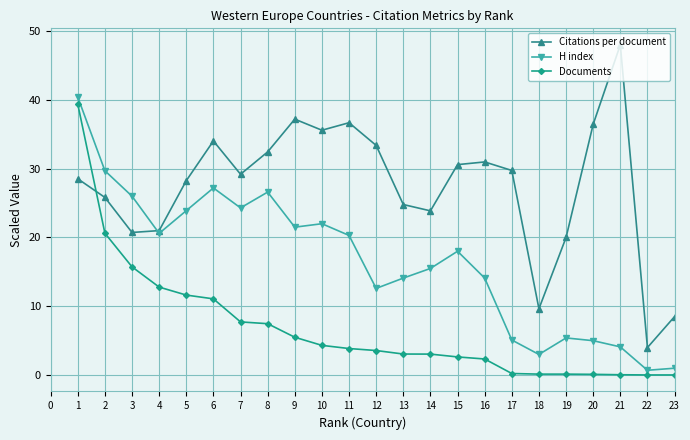

Rank the series by their maximum value, from lowest to highest.

Documents, H index, Citations per document